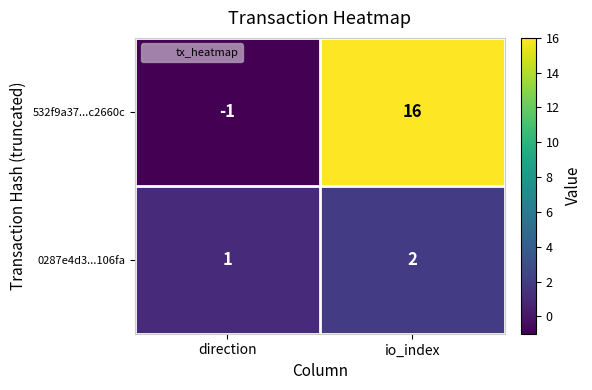

Reading left to right, list all the values displayed in this chart.

532f9a37...c2660c: direction=-1	io_index=16
0287e4d3...106fa: direction=1	io_index=2